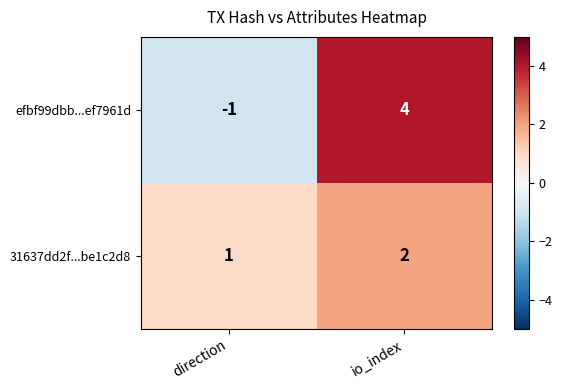

At how many categories does at least one series exceed 3?

1